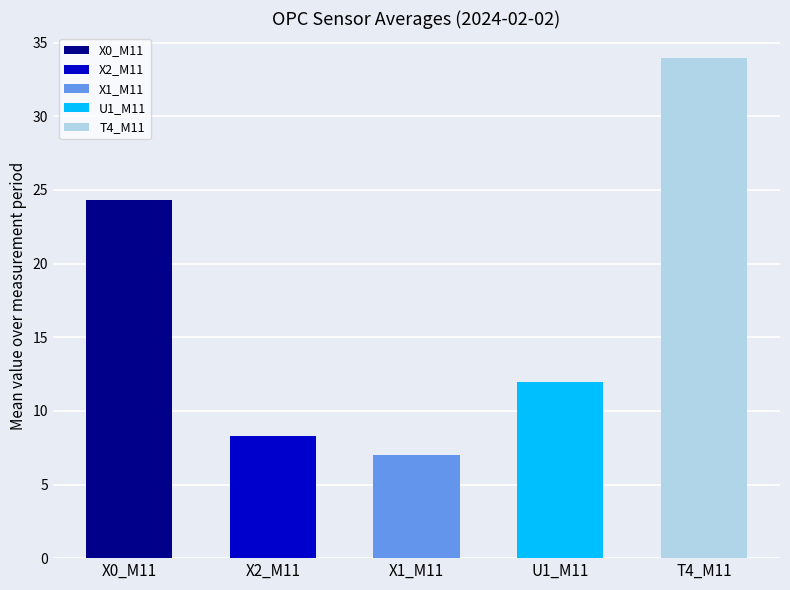

Which series has the largest total across all categories?

T4_M11